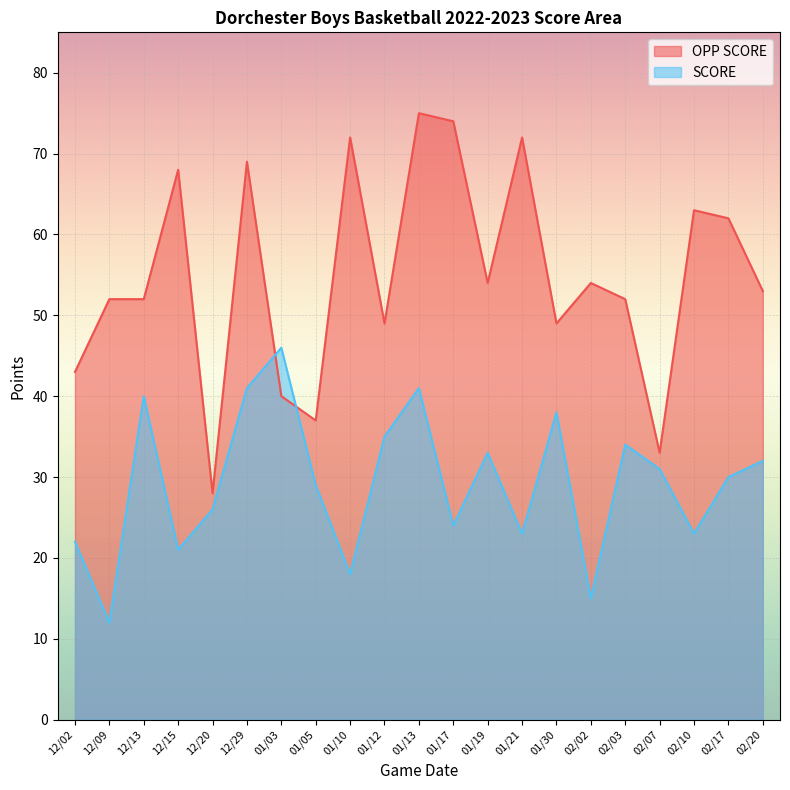

List the series in order of their peak value, lowest first.

SCORE, OPP SCORE